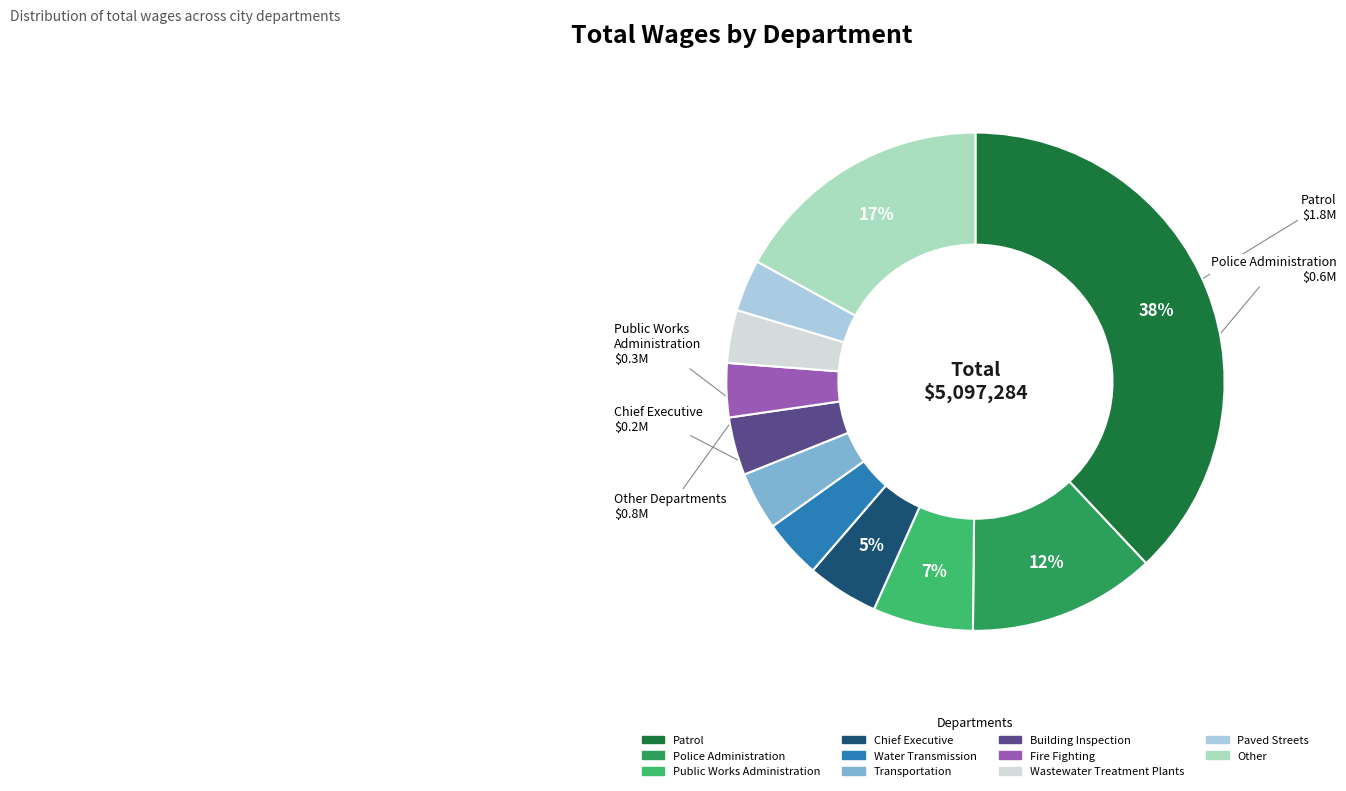

Is the sum of Public Works Administration and Transportation greater than half?

No